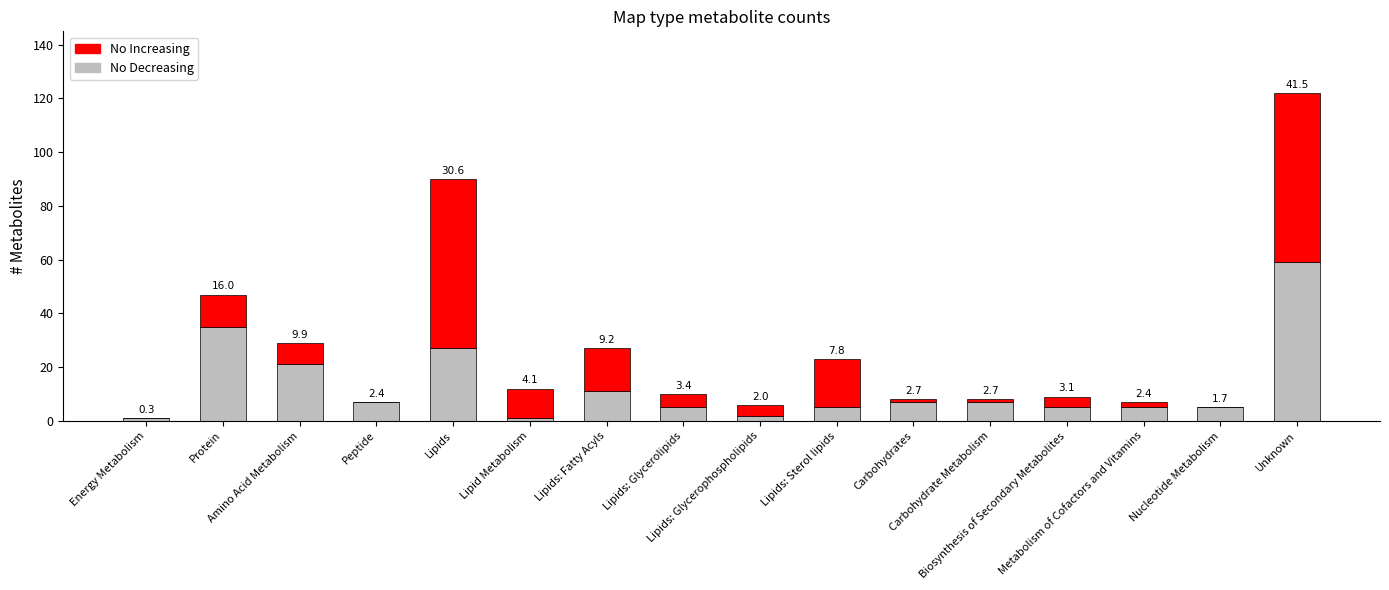

Are the bars grouped side by side (vs. stacked)?

No